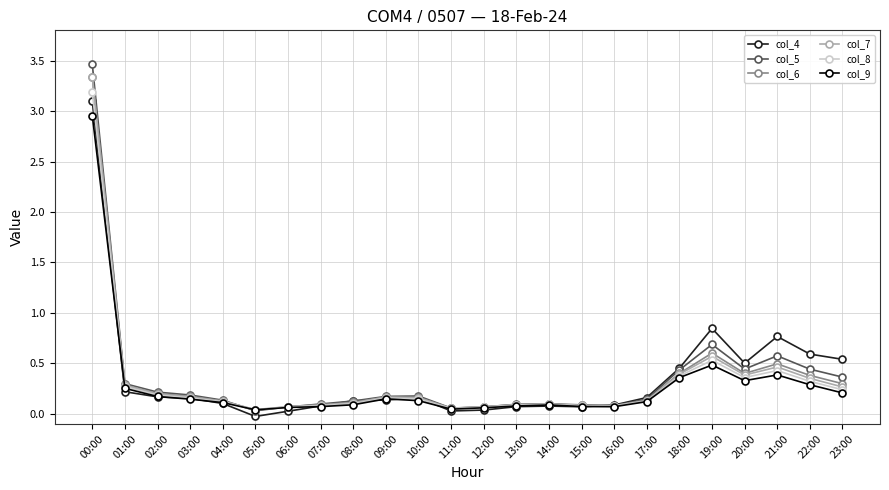

Which category has the highest value across all series?

00:00